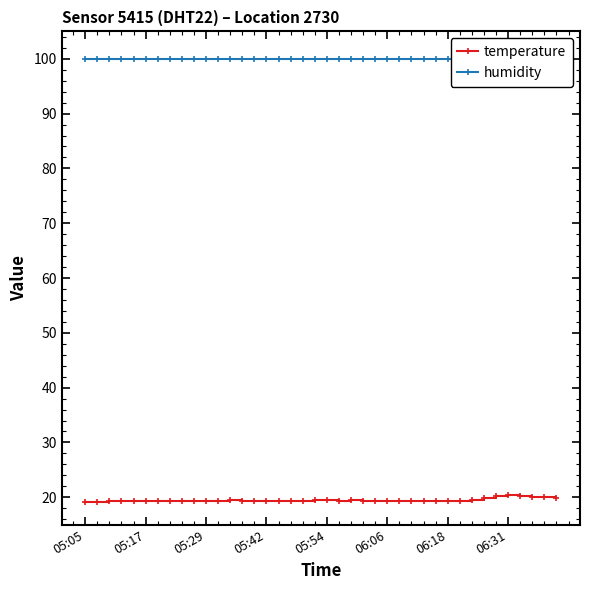

Does the chart have visible grid lines?

No